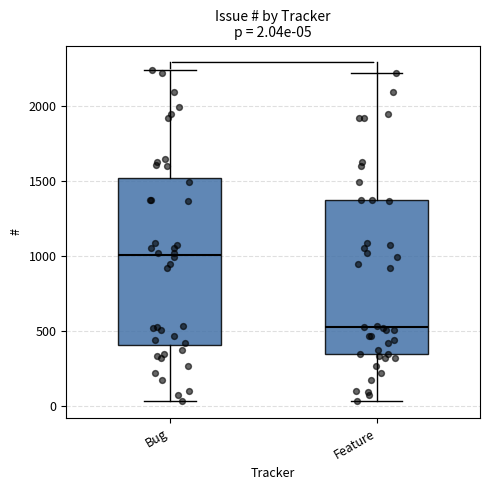

Which box is the tallest, from its lower edge to its upper edge?

Bug